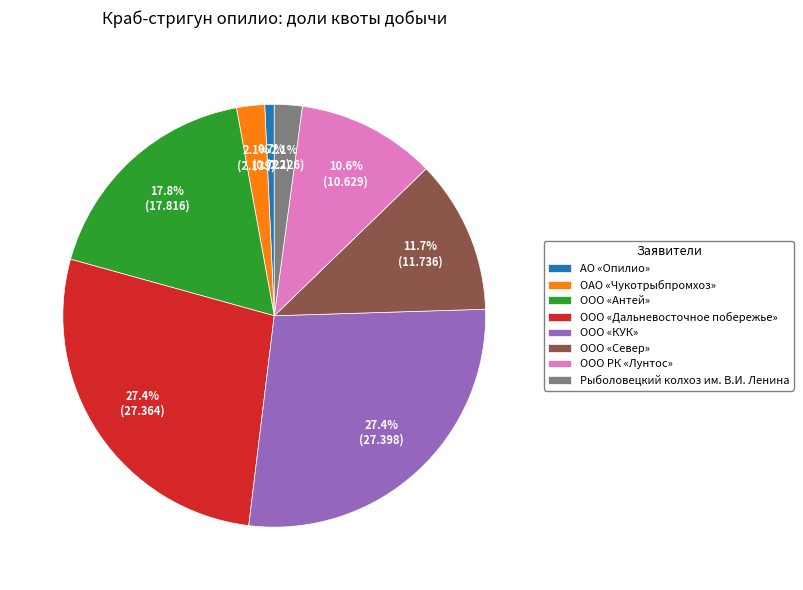

Does ООО «Антей» account for over 50% of the chart?

No